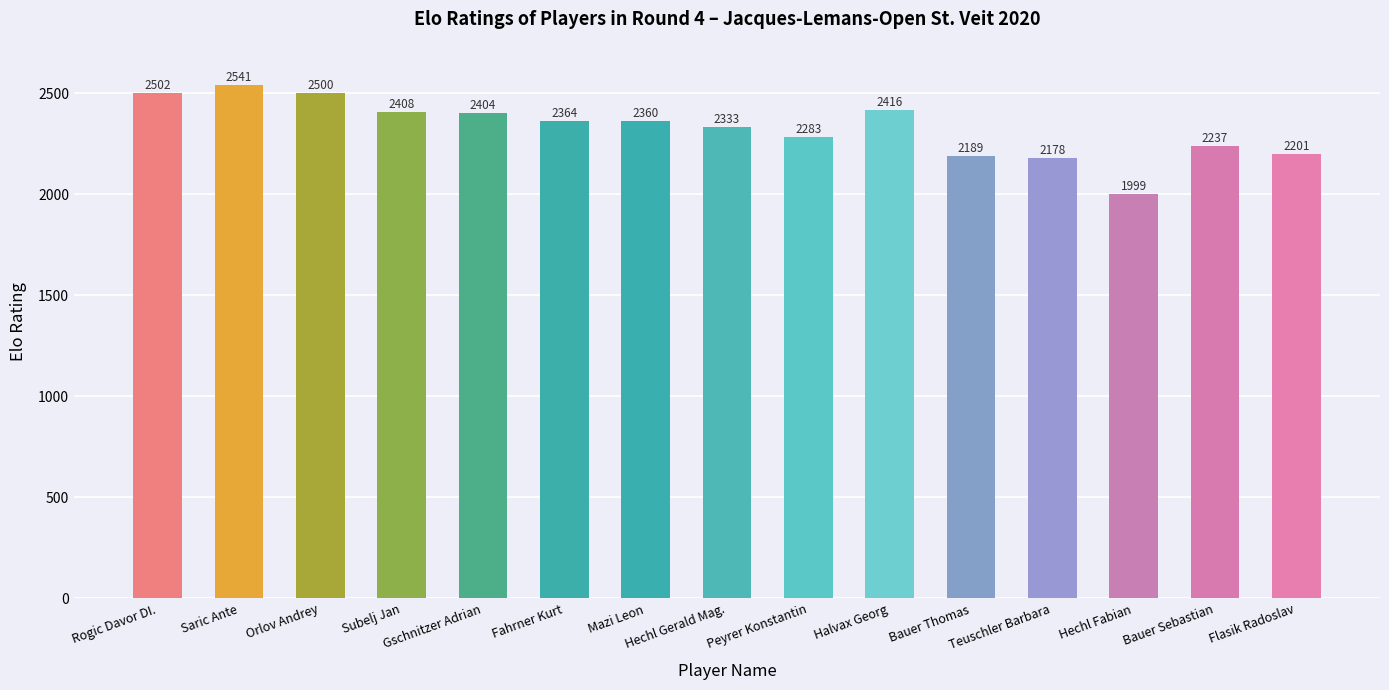

Is it true that the value at Subelj Jan is 3708?

False